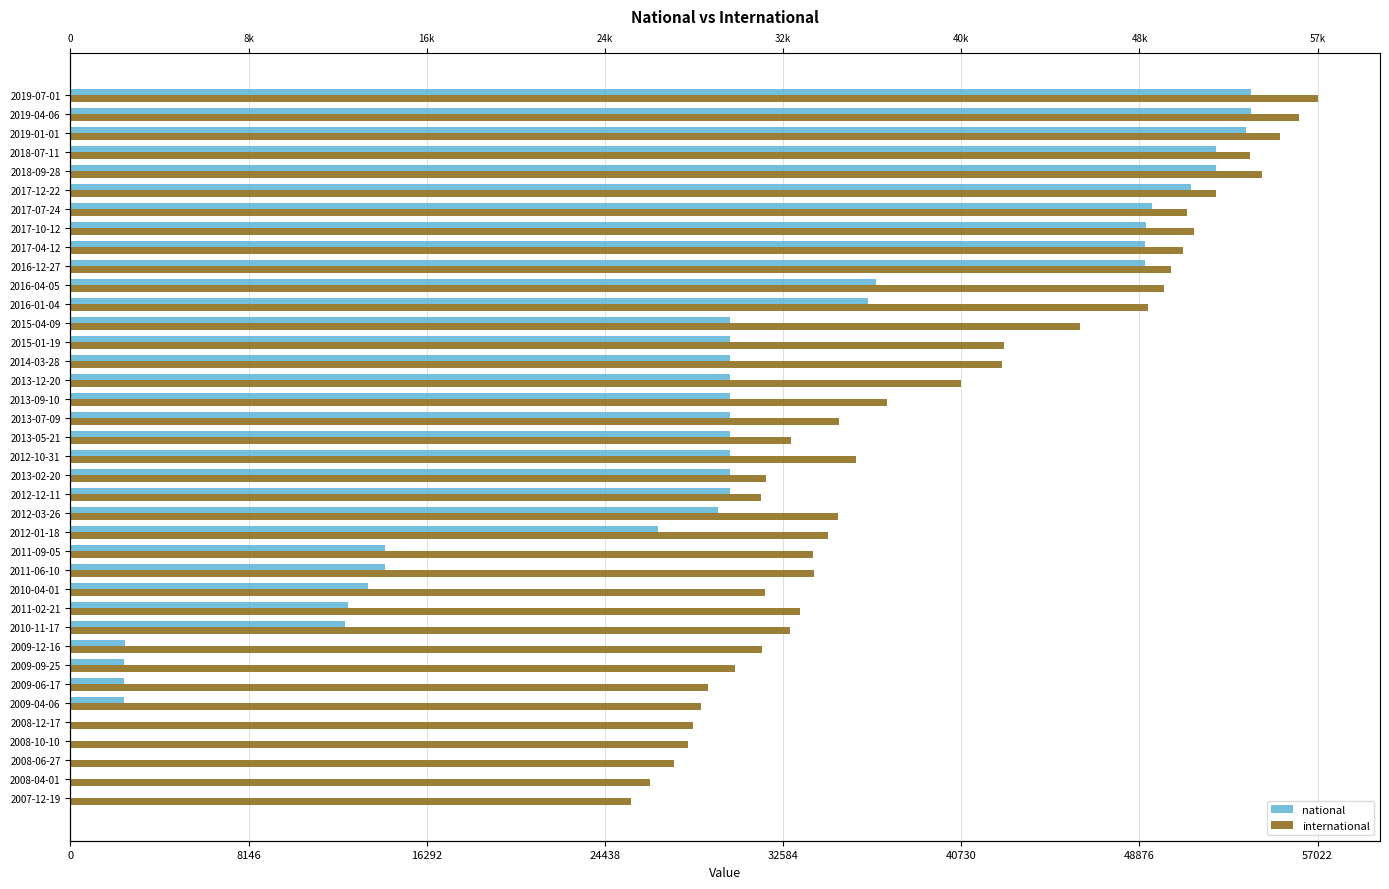

How many bars are there in each group?

2